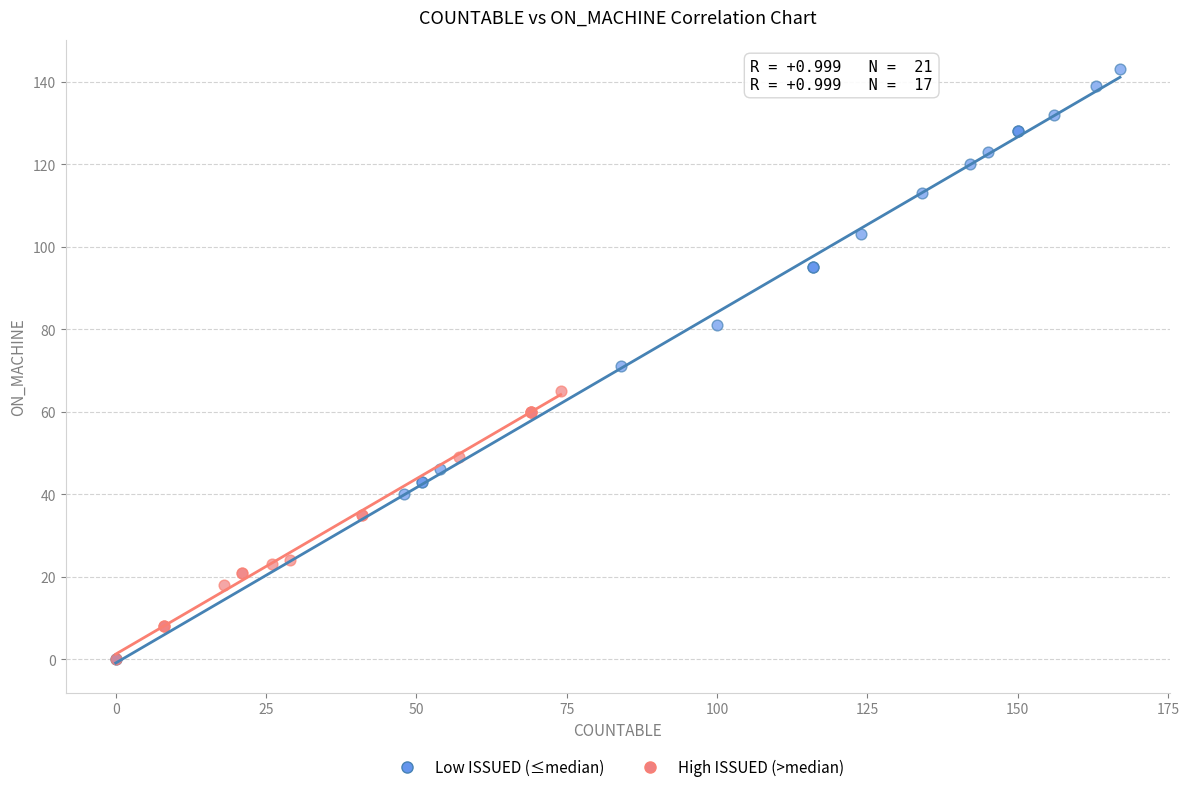

Which series has the widest spread of Y values?

Low ISSUED (≤median)